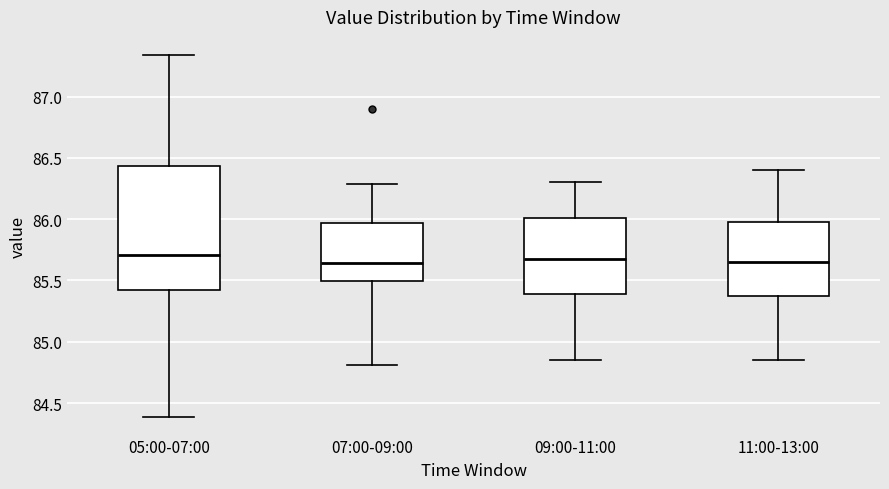

Where does the lower whisker of the box for 09:00-11:00 end on the y-axis? The values are not printed on the chart, so give them approximately, as read against the axis.

84.85